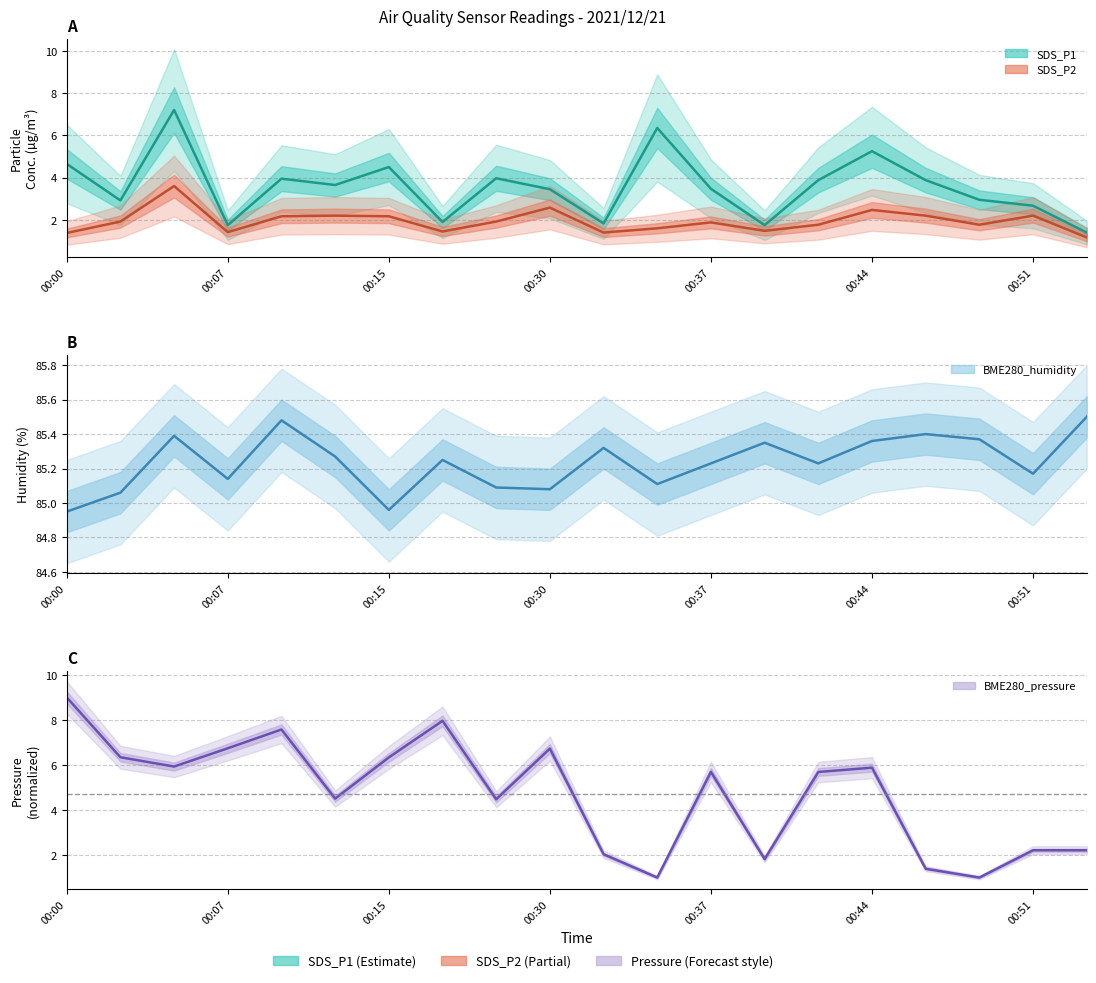

At 00:39, list the series in order from largest to smallest.

BME280_humidity, BME280_pressure_norm, SDS_P1, SDS_P2